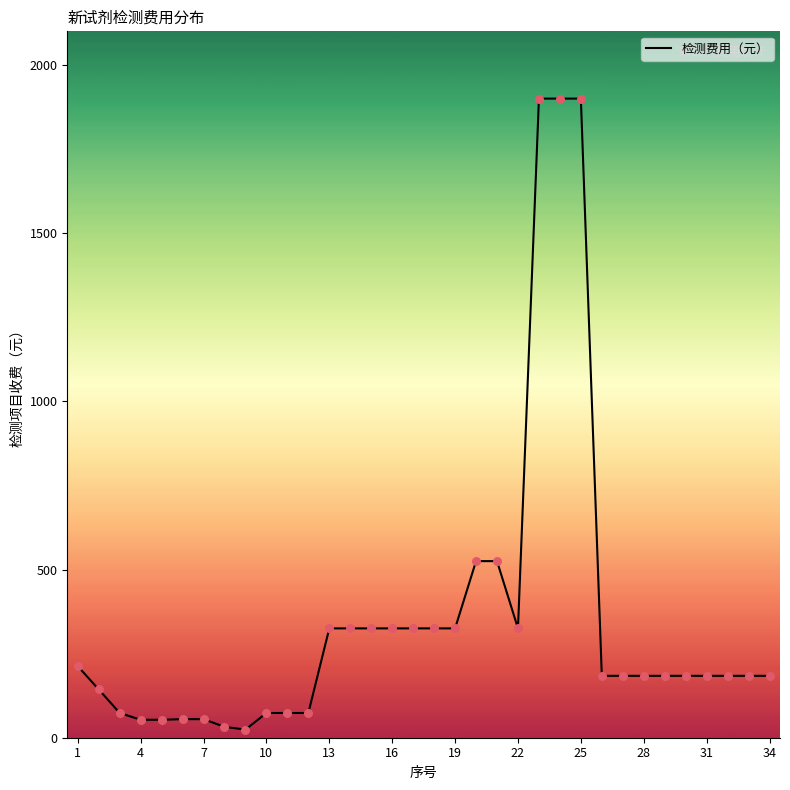

What is the maximum value shown in the chart?

1900.0